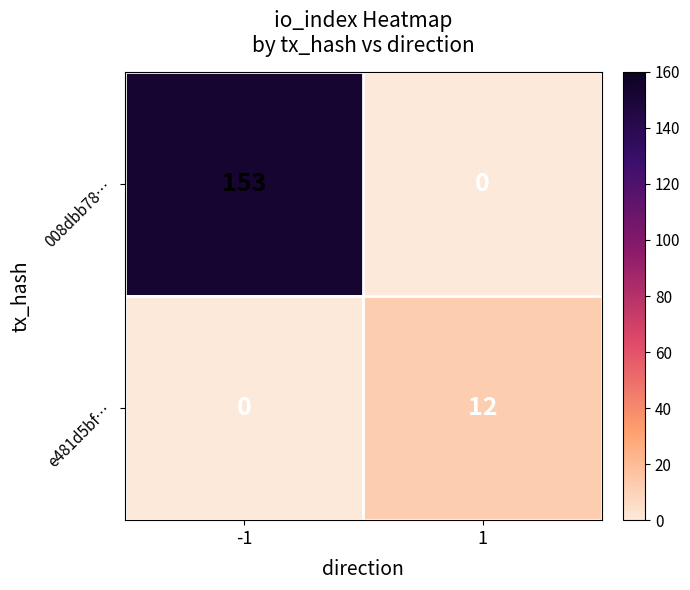

The 008dbb78… series shows 153 at -1. True or false?

True